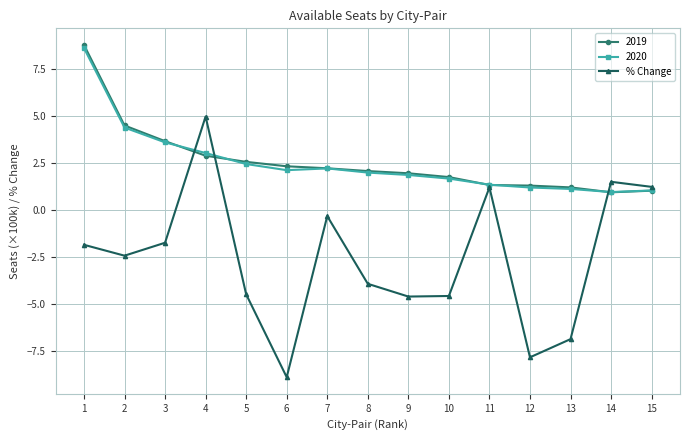

Between 4 and 11, which series saw the biggest shift?

% Change